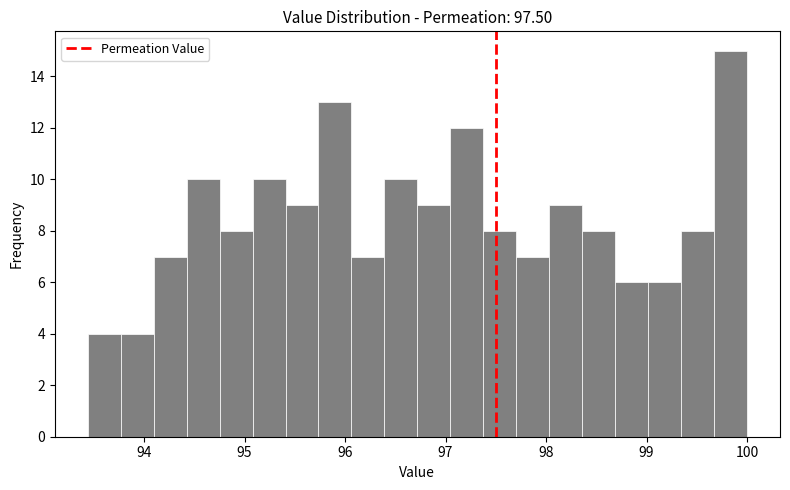

Around what value on the x-axis is the tallest bar? Give the approximate position of its centre, as read against the axis.

99.8